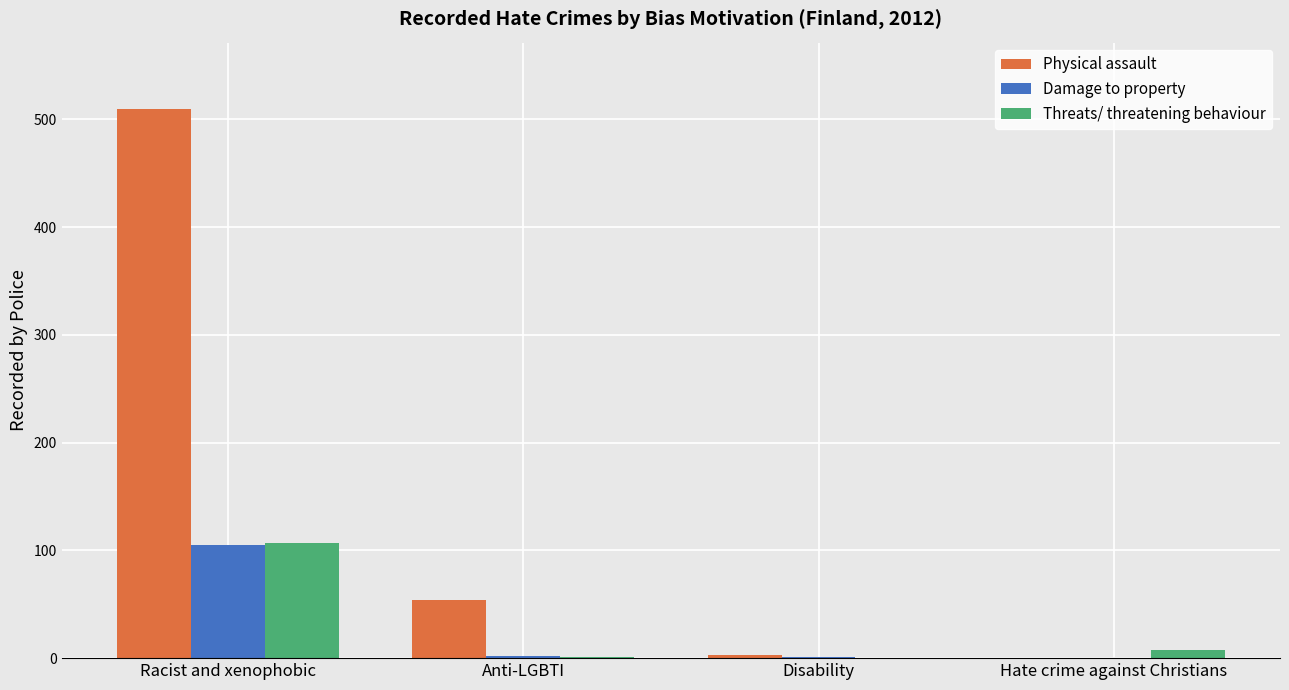

At which label does Damage to property first exceed 2?

Racist and xenophobic